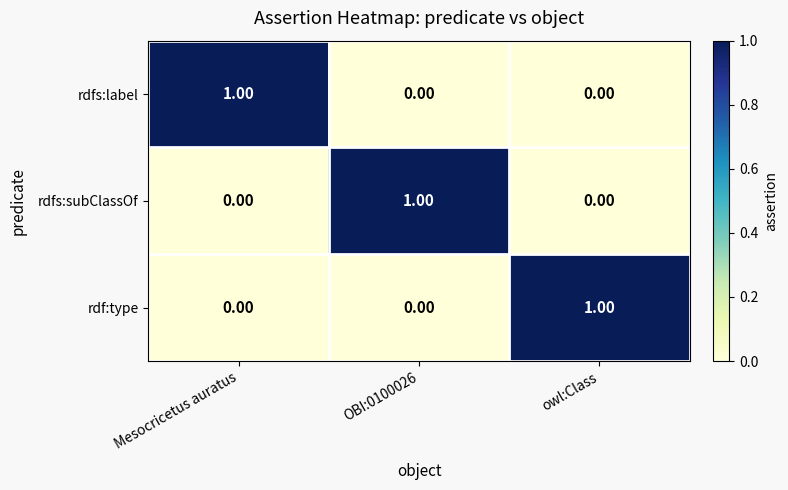

At which label does rdf:type reach its peak?

owl:Class